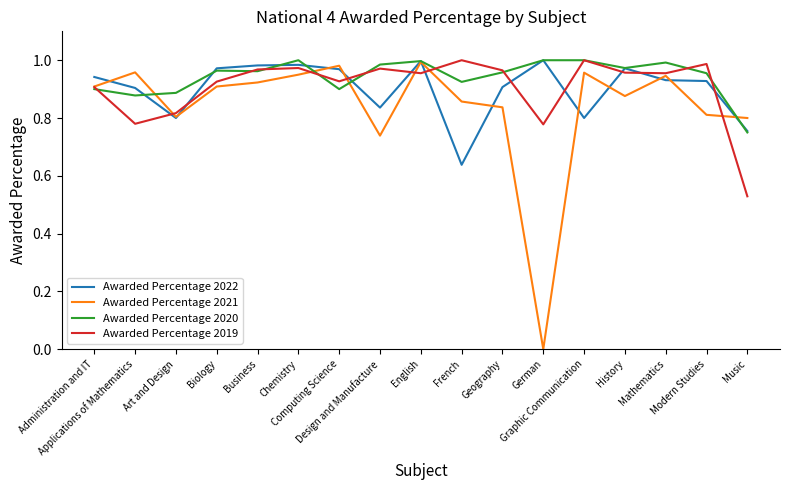

After their last crossing, which series has the higher values: Awarded Percentage 2019 or Awarded Percentage 2022?

Awarded Percentage 2022